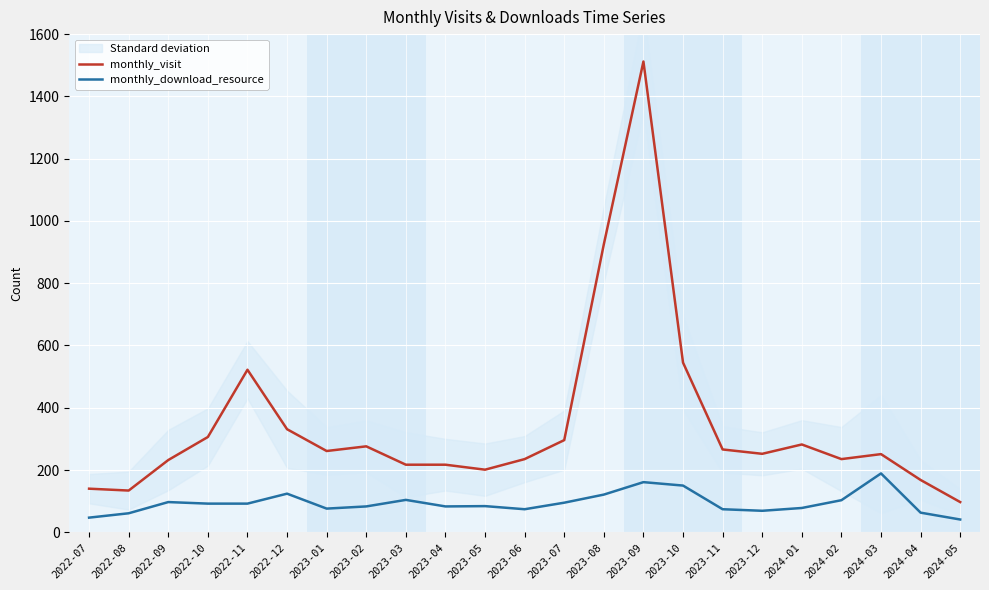

Rank the series by their average value, from highest to lowest.

monthly_visit, monthly_download_resource